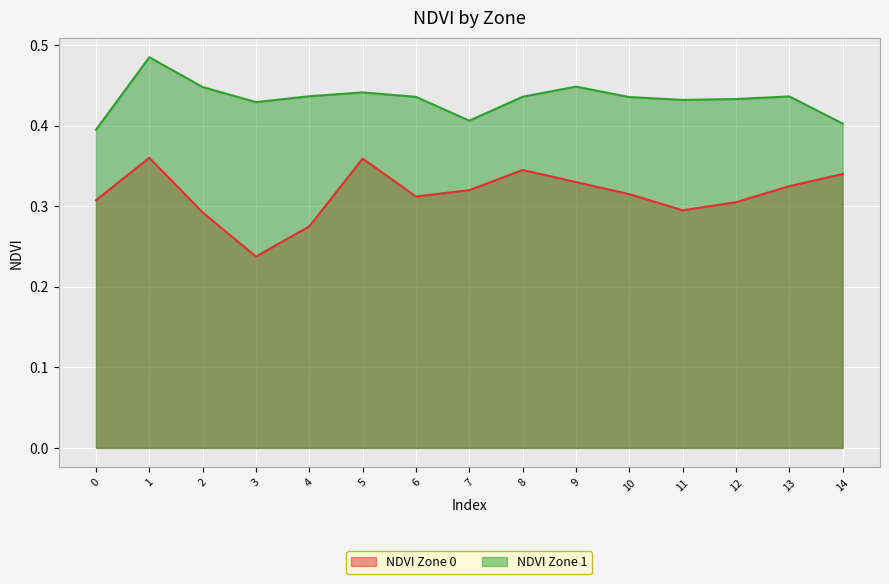

Reading left to right, transcribe all the data shown in this chart.

NDVI Zone 0: 0.3	0.4	0.3	0.2	0.3	0.4	0.3	0.3	0.3	0.3	0.3	0.3	0.3	0.3	0.3
NDVI Zone 1: 0.4	0.5	0.4	0.4	0.4	0.4	0.4	0.4	0.4	0.4	0.4	0.4	0.4	0.4	0.4